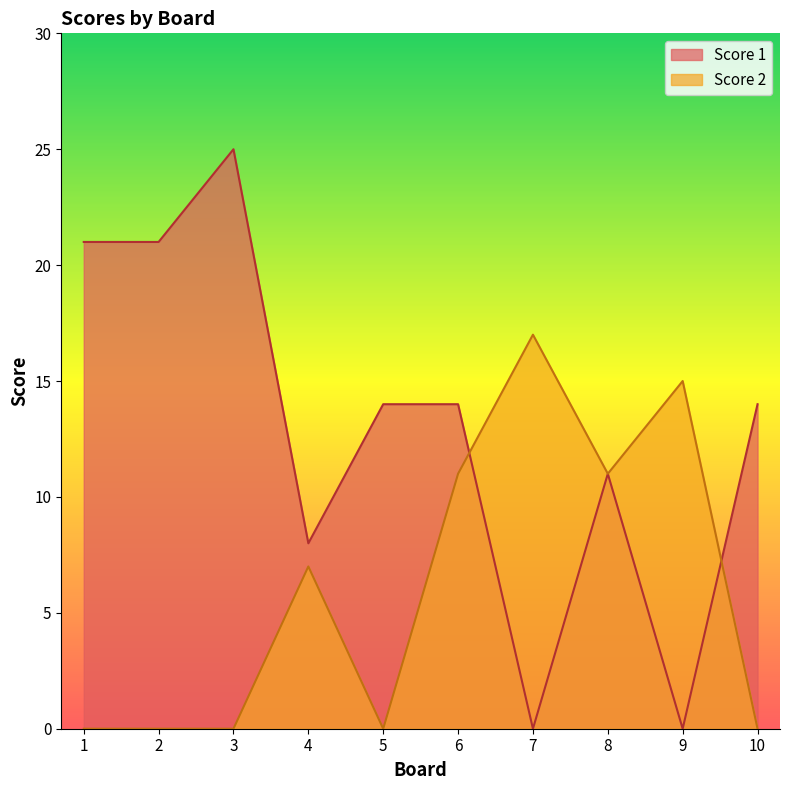

What is the sum of the Score 1 values at 3 and 10?

39